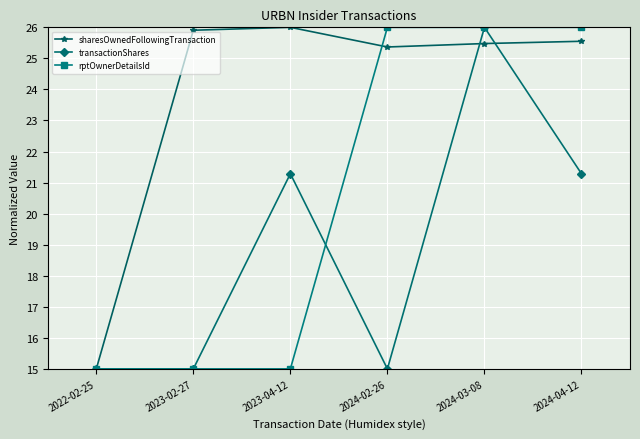

At 2023-04-12, list the series in order from smallest to largest.

rptOwnerDetailsId, transactionShares, sharesOwnedFollowingTransaction